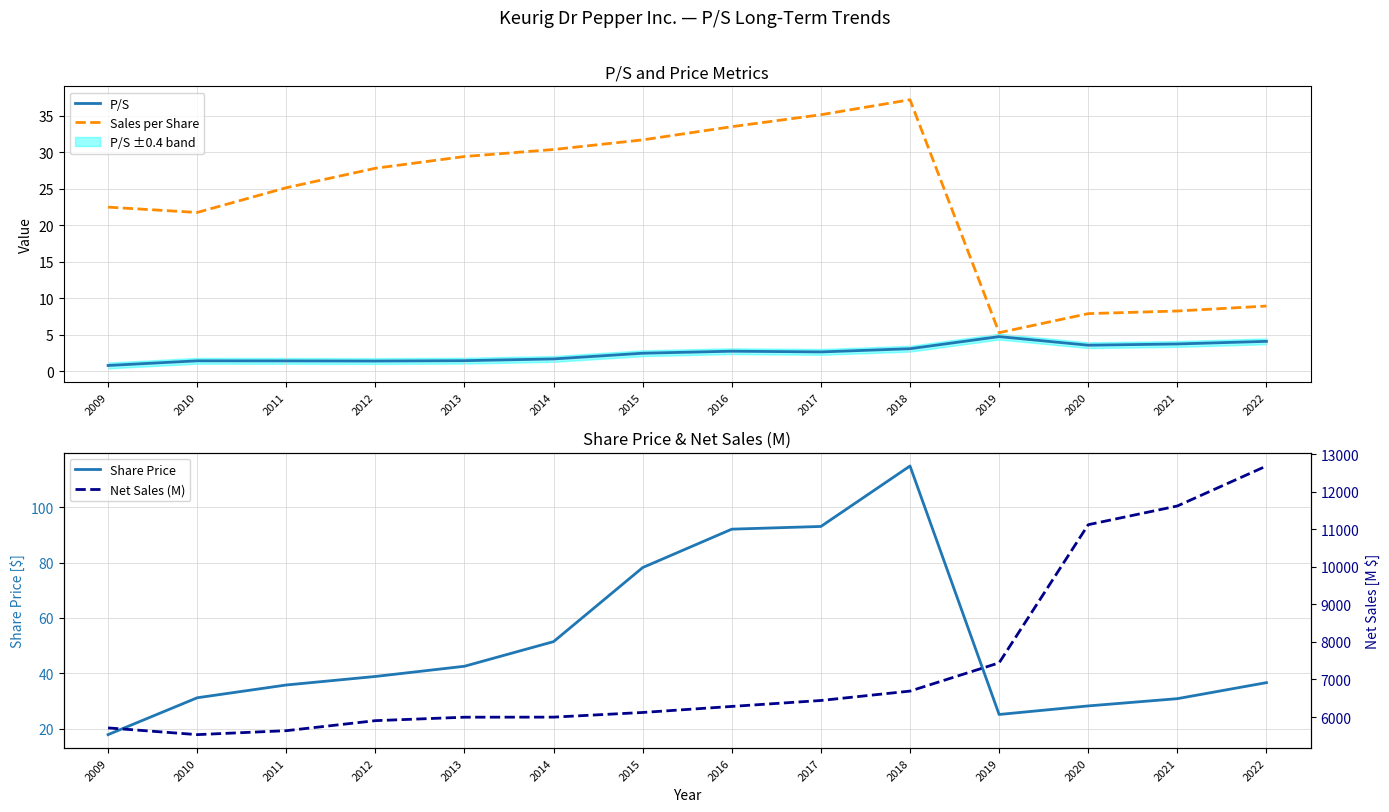

Which series changed the most between 2009 and 2017?

Net Sales (M)